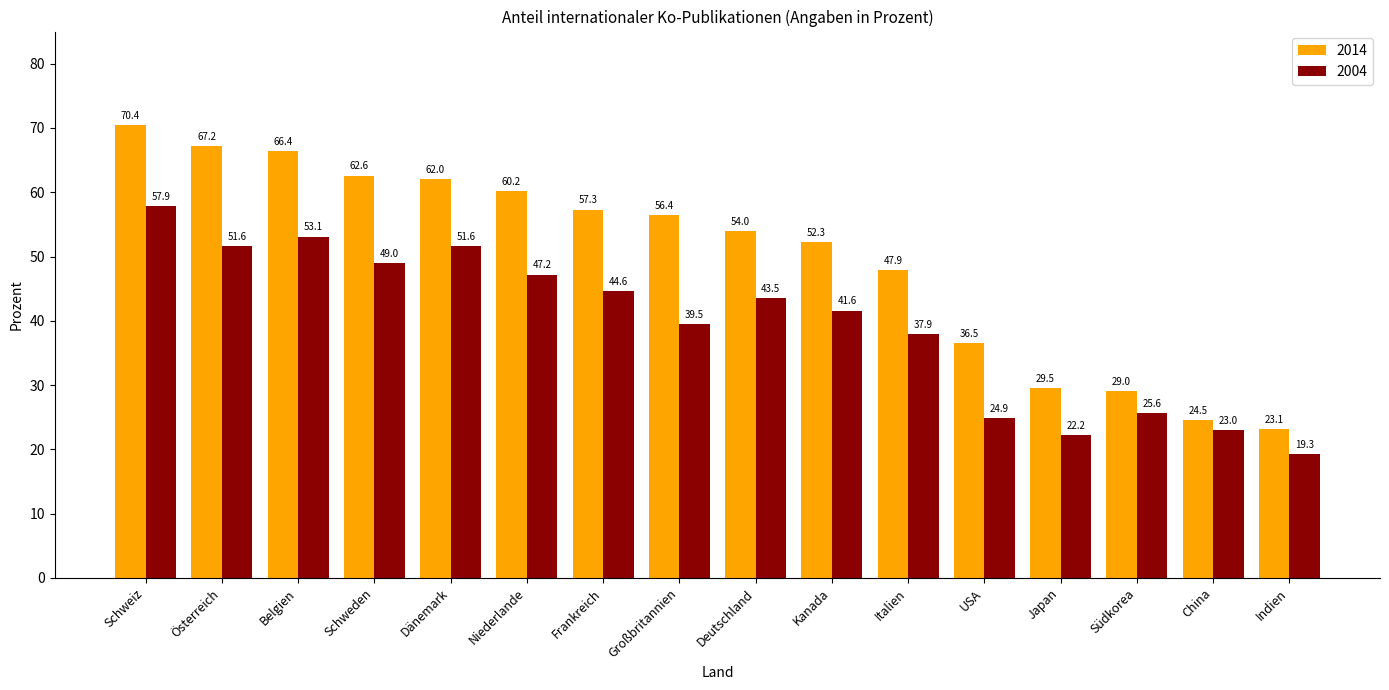

Which series has the widest spread of values?

2014